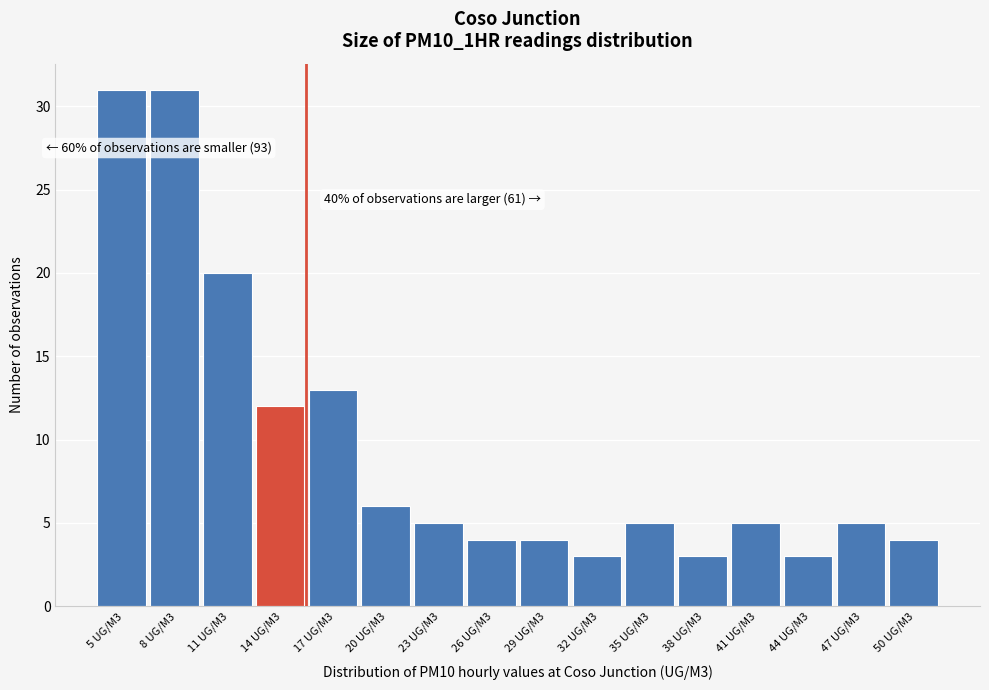

Reading left to right, extract all data points from this chart.

31	31	20	12	13	6	5	4	4	3	5	3	5	3	5	4